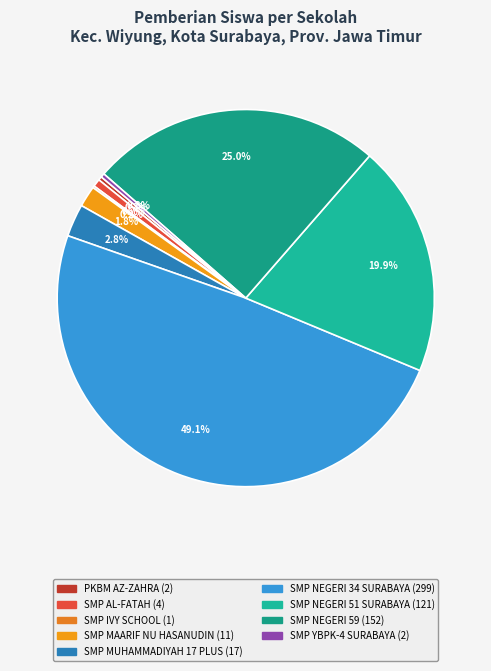

Is SMP IVY SCHOOL the majority of the pie?

No